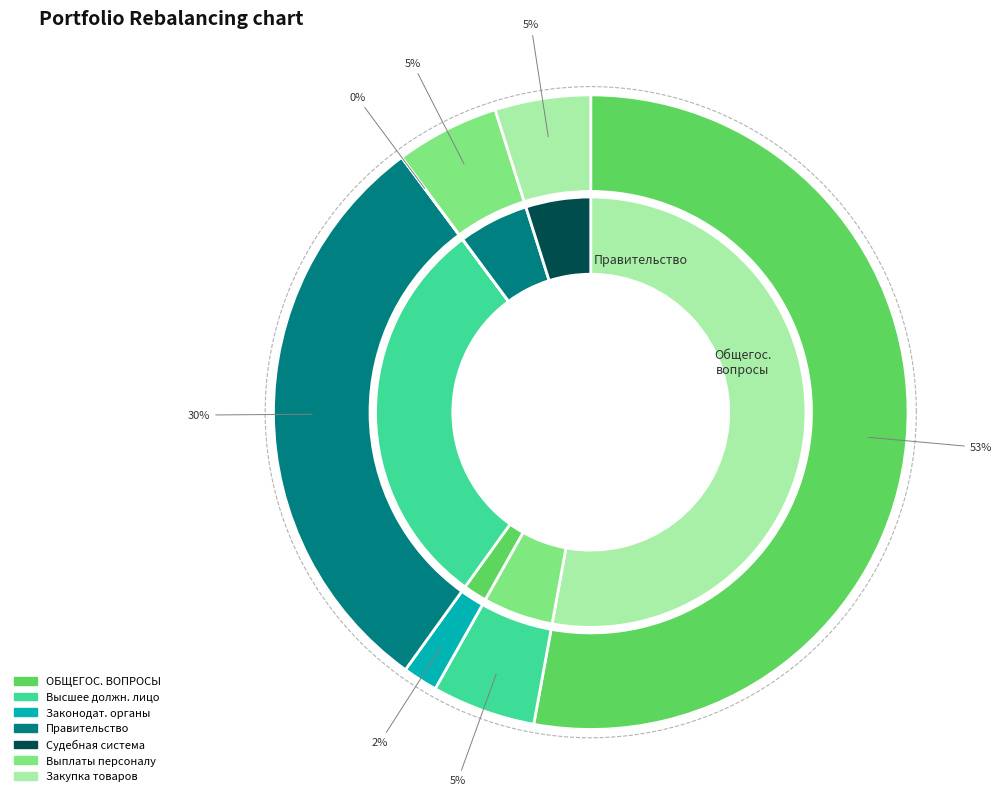

Is it true that ОБЩЕГОСУДАРСТВЕННЫЕ ВОПРОСЫ is 53% of the pie?

True